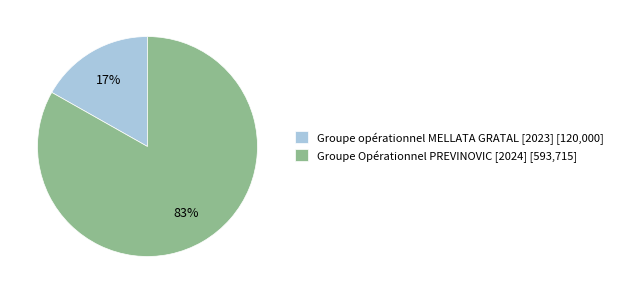

To the nearest percent, what portion does Groupe Opérationnel PREVINOVIC [2024] represent?

83%